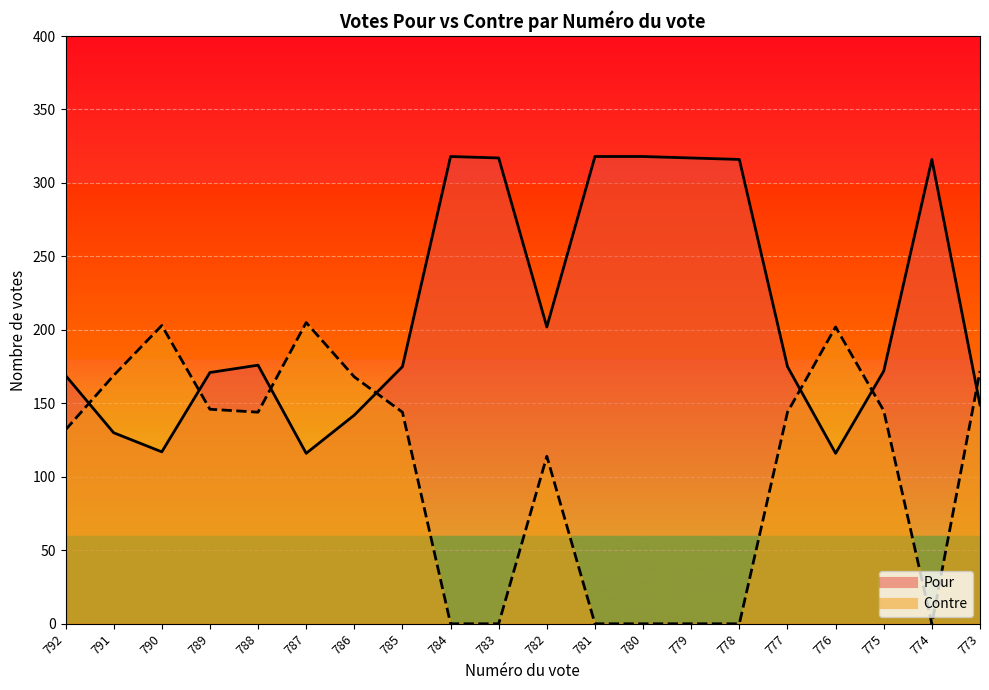

Is the value of Pour at 782 greater than the value of Contre at 789?

Yes